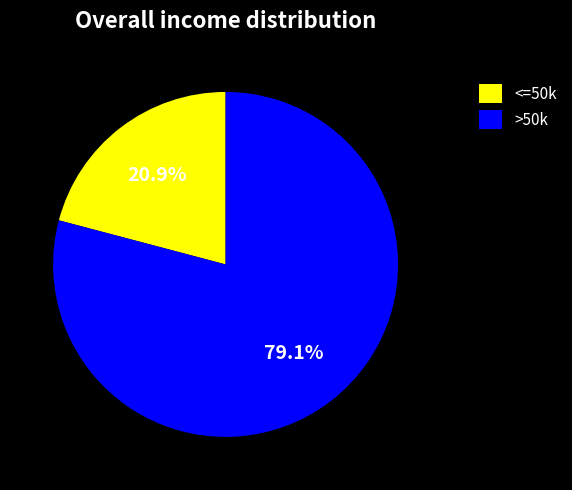

Between >50k and <=50k, which is larger?

>50k